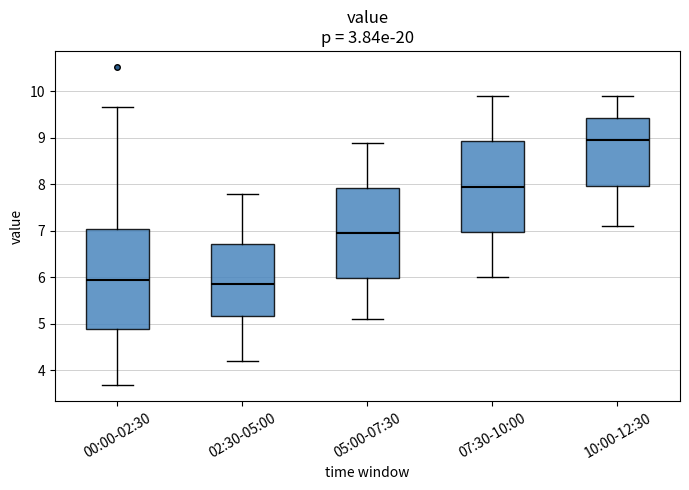

Reading left to right, transcribe this box plot: for each box, give where its median line is, the range the box spans, and where its two whiskers end, as read against the y-axis. The values are not printed on the chart, so give them approximately, as read against the axis.

00:00-02:30: median 6.0, box 4.9 to 7.0, whiskers 3.7 to 9.7
02:30-05:00: median 5.9, box 5.2 to 6.7, whiskers 4.2 to 7.8
05:00-07:30: median 7.0, box 6.0 to 7.9, whiskers 5.1 to 8.9
07:30-10:00: median 8.0, box 7.0 to 8.9, whiskers 6.0 to 9.9
10:00-12:30: median 9.0, box 8.0 to 9.4, whiskers 7.1 to 9.9